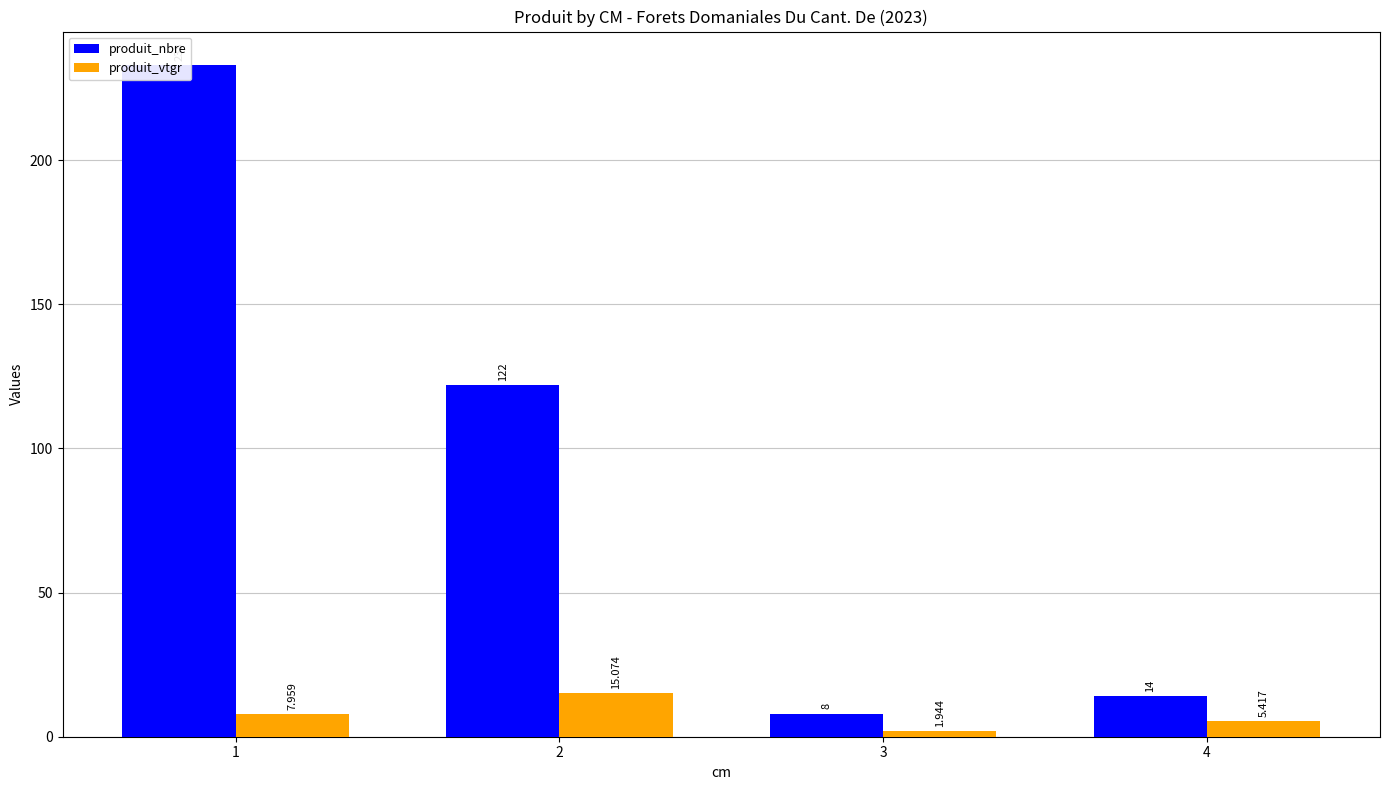

Reading left to right, what are all the values shown in this chart?

produit_nbre: 233.0	122.0	8.0	14.0
produit_vtgr: 8.0	15.1	1.9	5.4